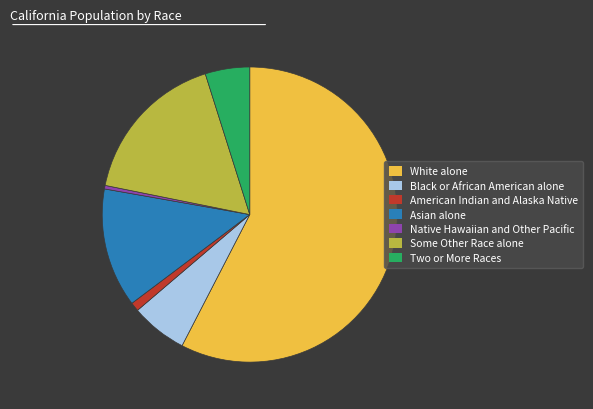

Does Black or African American alone account for over 50% of the chart?

No